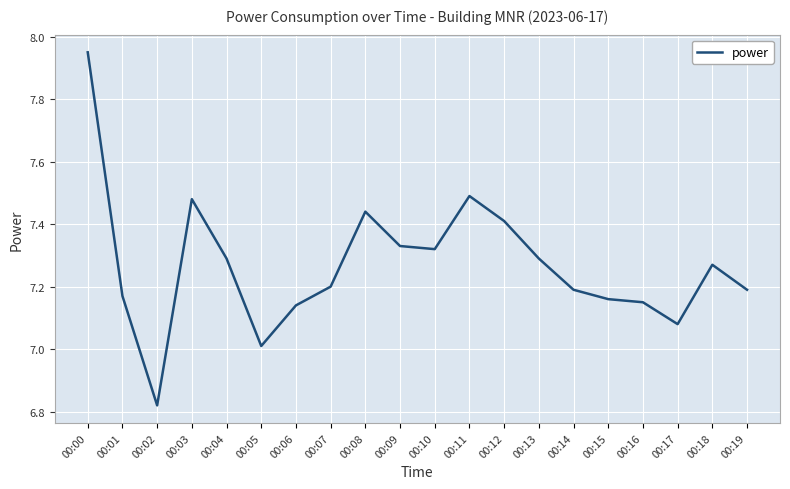

What is the sum of all values?

145.4